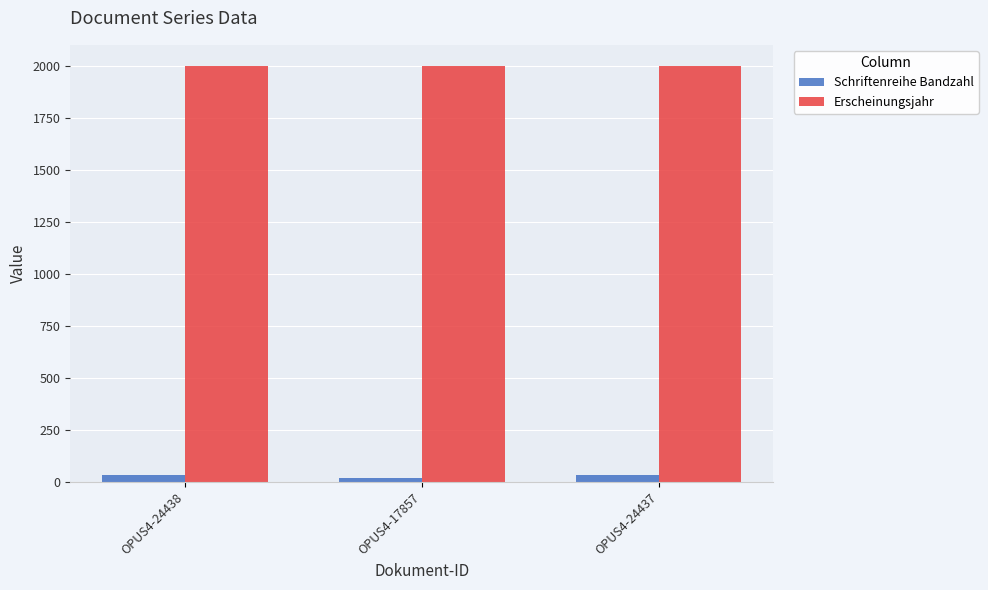

Which series has the largest total across all categories?

Erscheinungsjahr